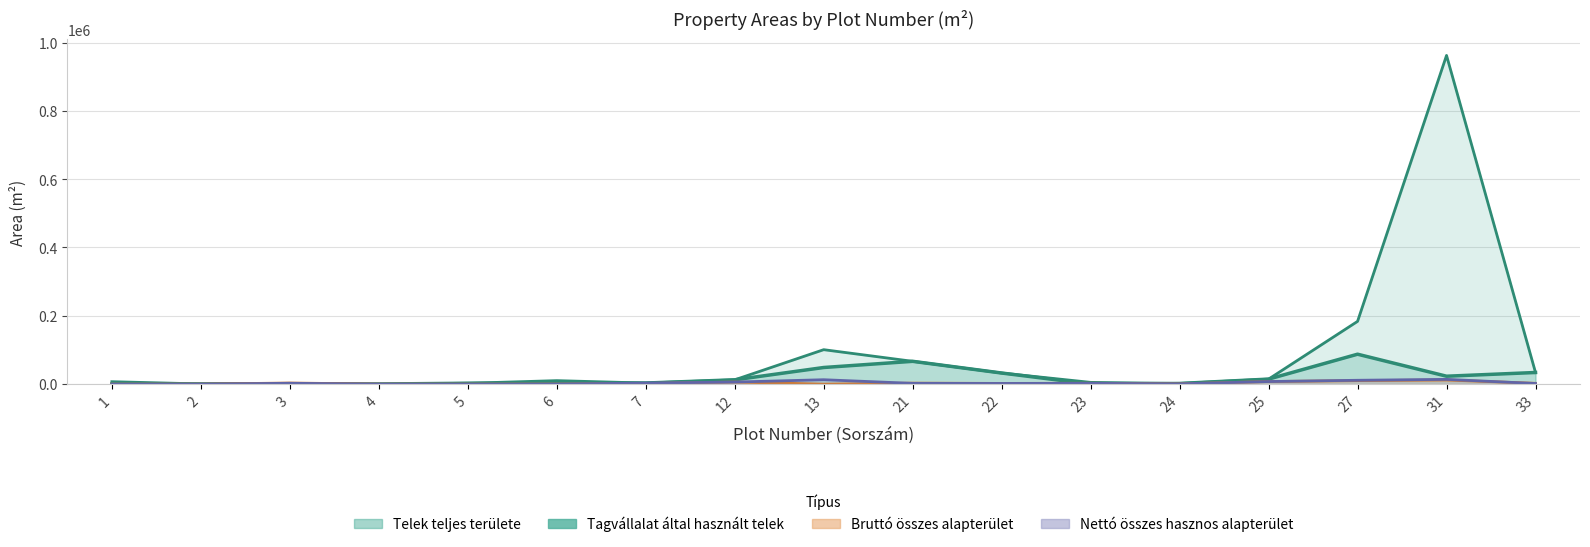

Where do Bruttó összes alapterület and Tagvállalat által használt telek first cross each other?

2 and 3